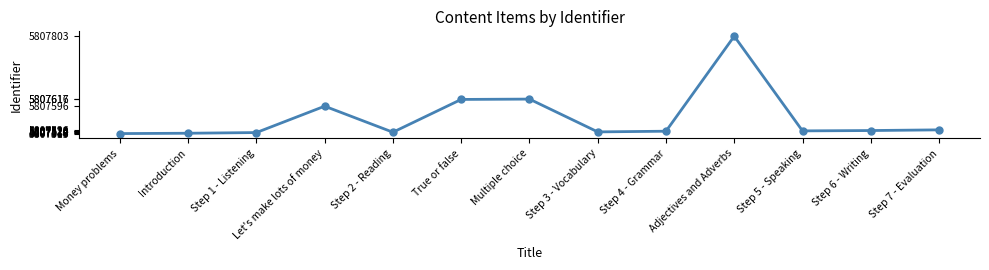

What is the approximate value at Introduction?

5807516